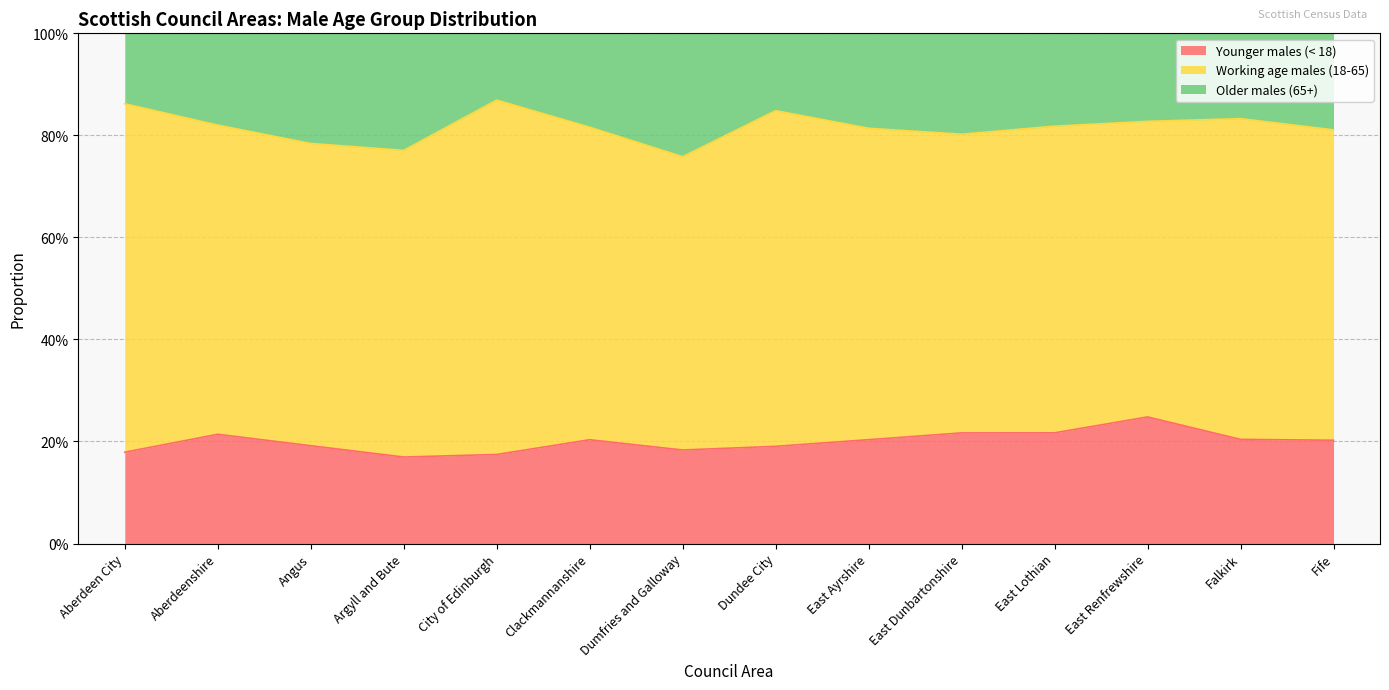

True or false: Younger males (< 18) has more than 2 points higher than both neighbors.

True